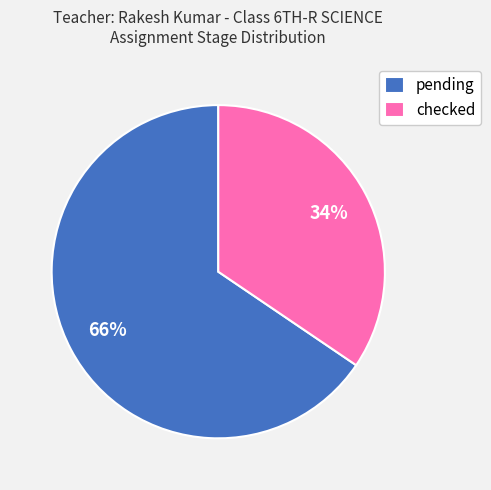

Is the sum of checked and pending greater than half?

Yes